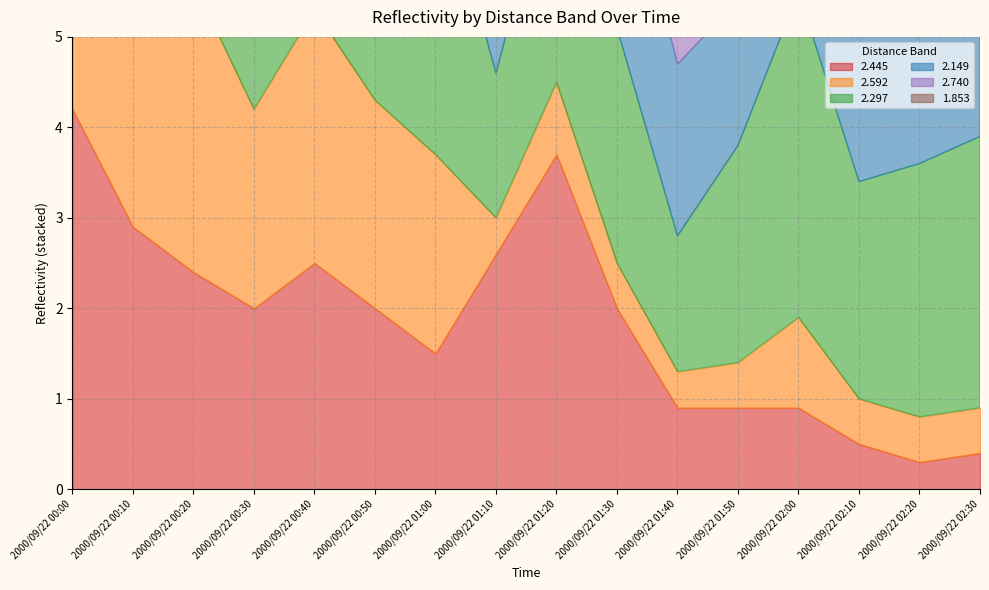

Which category has the lowest value in the 1.853 series?

2000/09/22 00:00